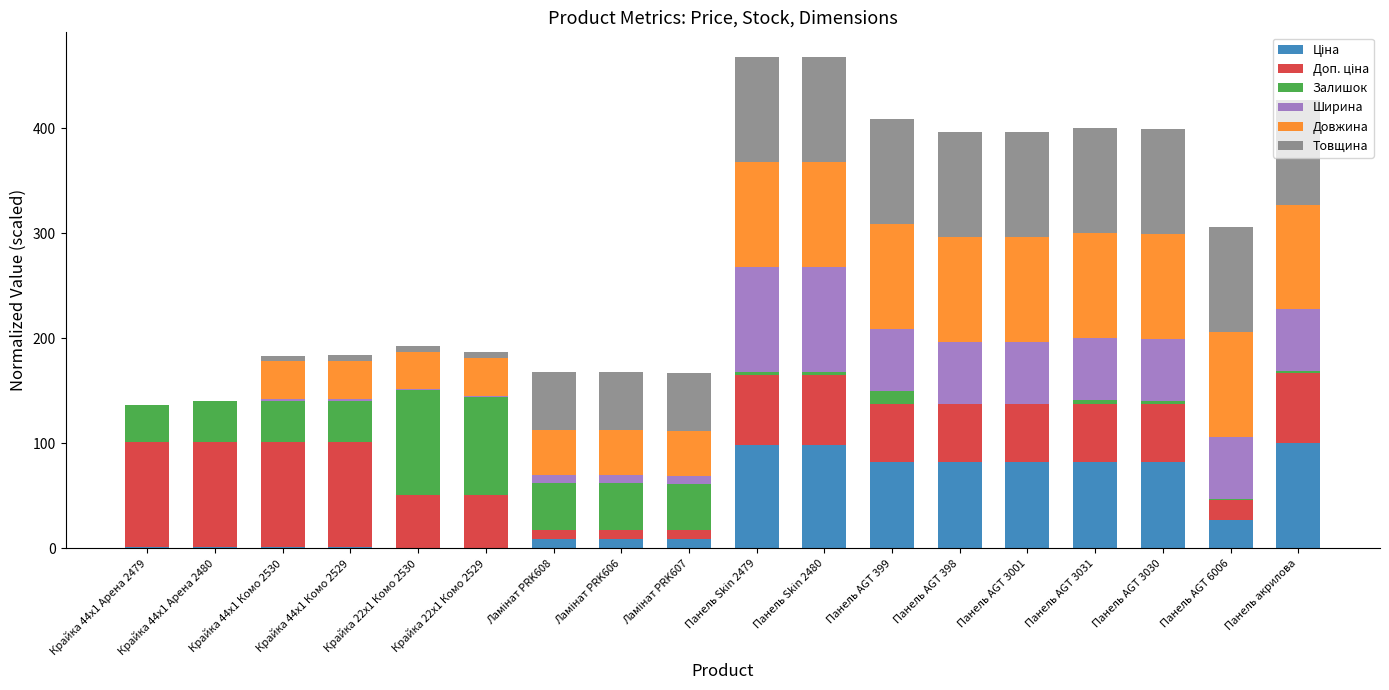

What is the average value of the Довжина series?

65.0